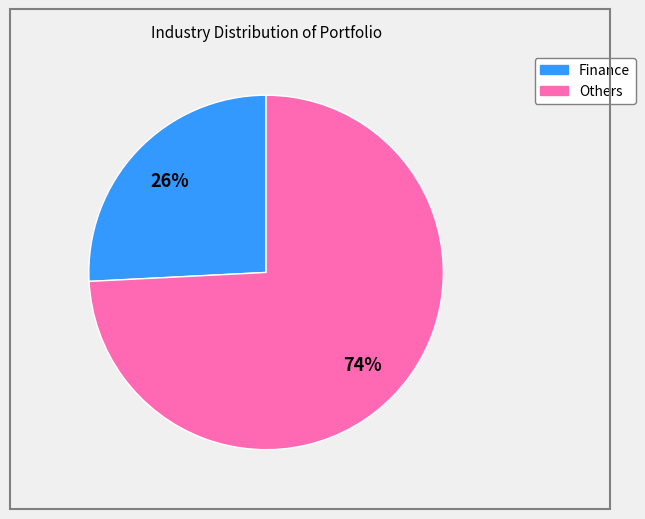

To the nearest percent, what is the average slice percentage?

50%